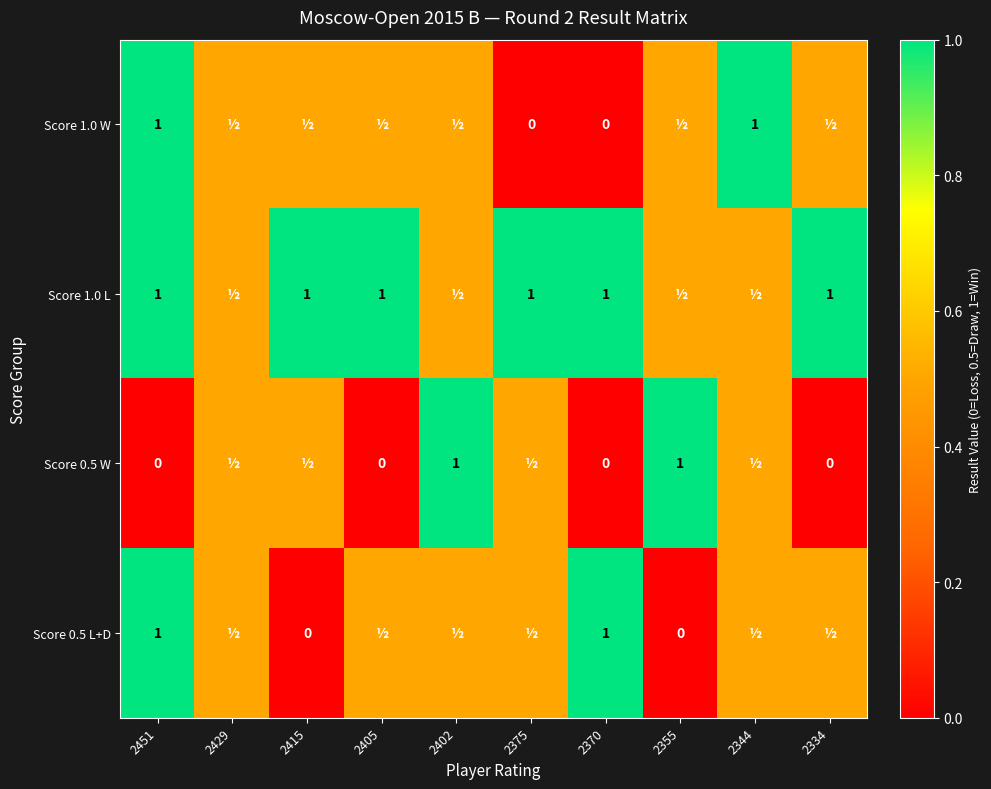

The value of Score 1.0 L at 2451 is 1.0. True or false?

True